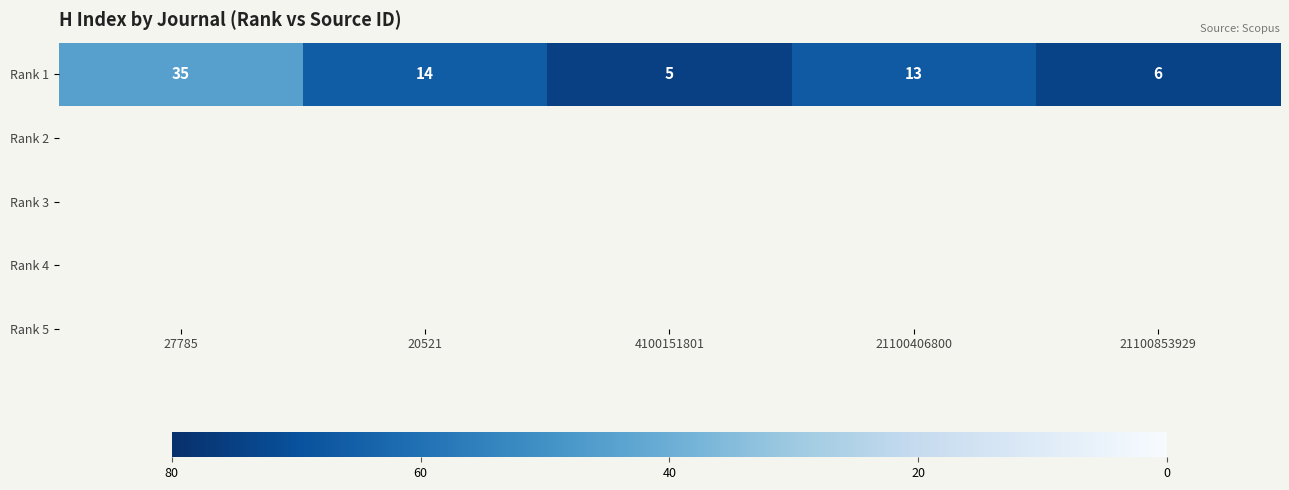

Reading left to right, list all the values displayed in this chart.

35	14	5	13	6